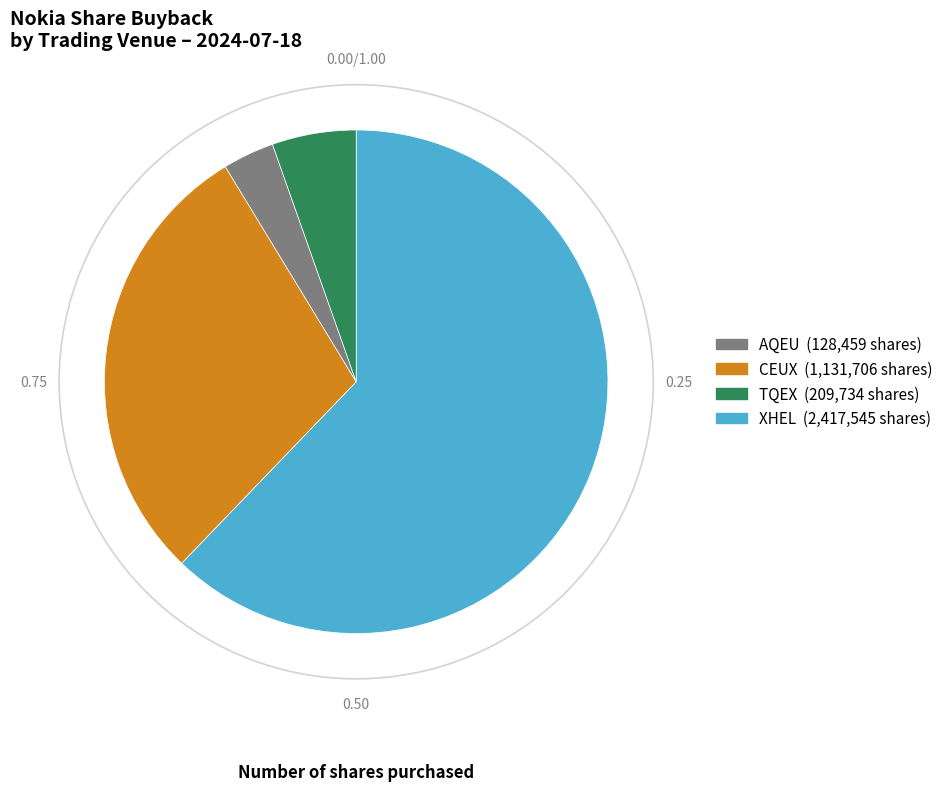

Does any single category account for the majority?

Yes